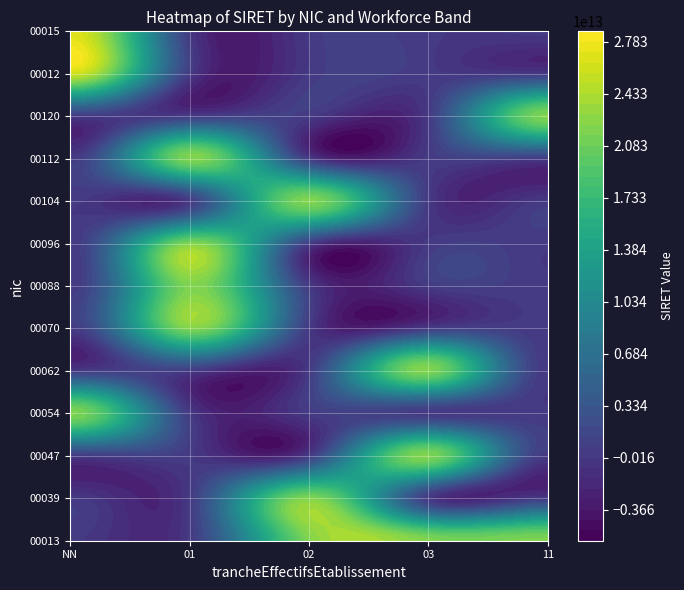

What is the approximate value of 00013 at 02?

21880369000039